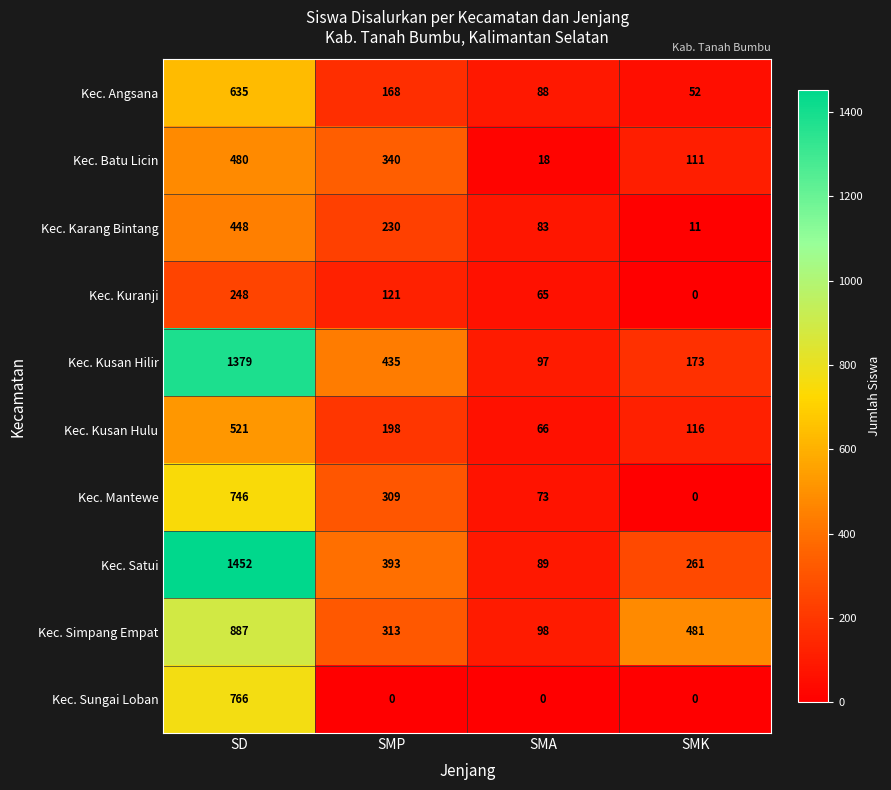

What is the total value across all series at SMP?

2507